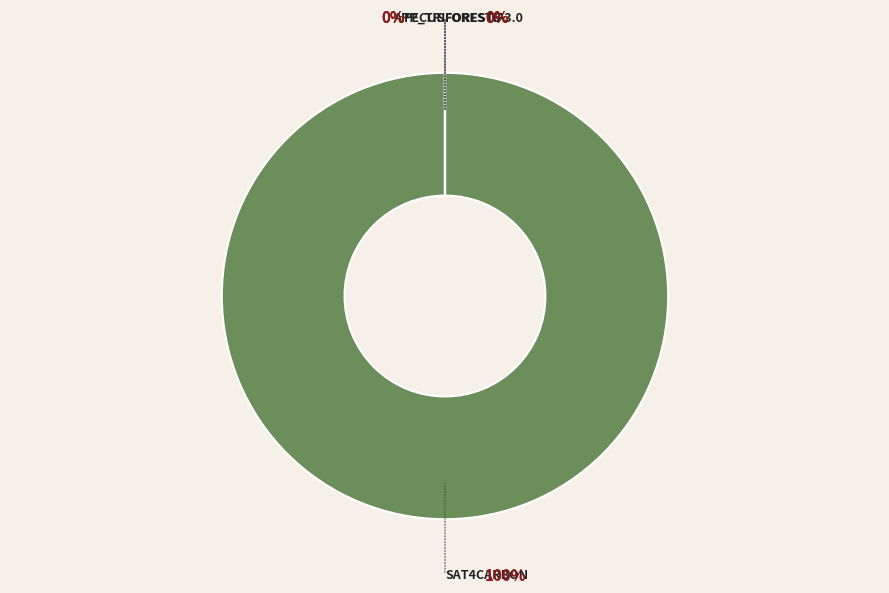

Is there any slice that represents more than half of the pie?

Yes